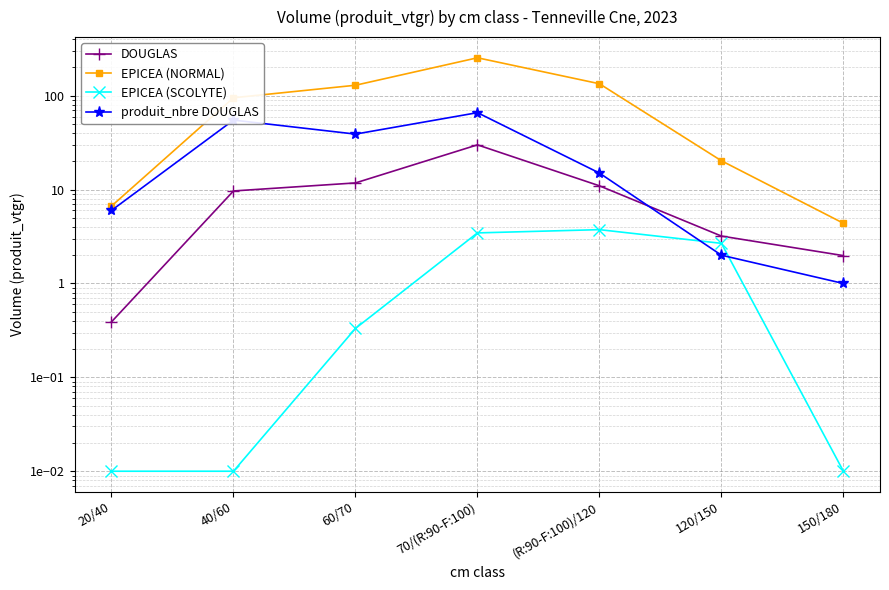

The produit_nbre DOUGLAS series shows 15.0 at (R:90-F:100)/120. True or false?

True